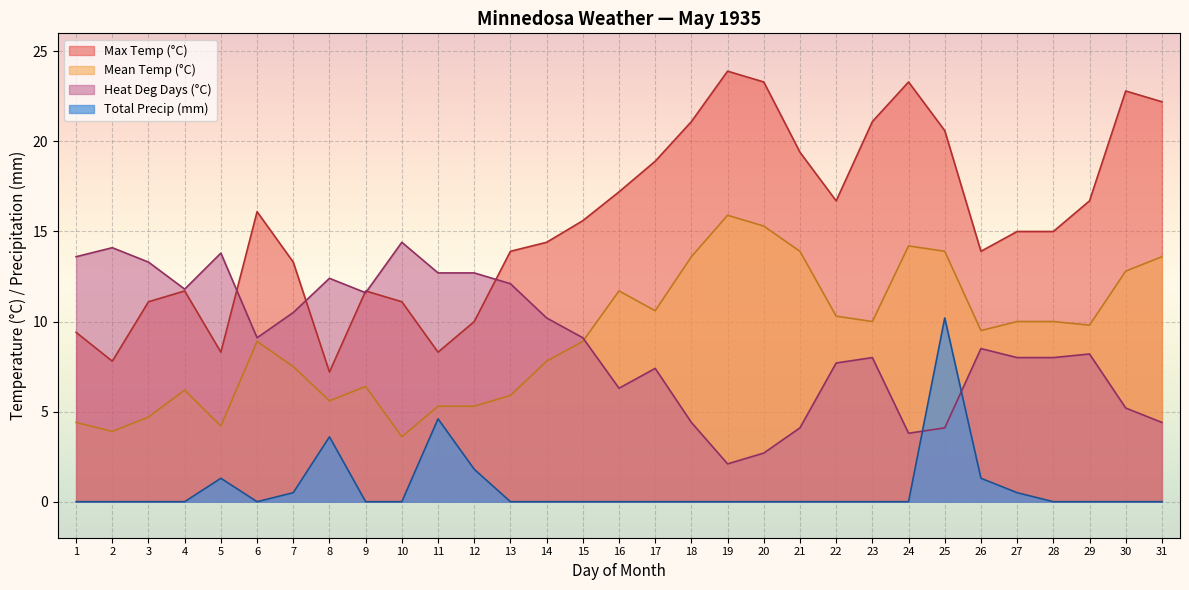

How many lines are shown in the chart?

4